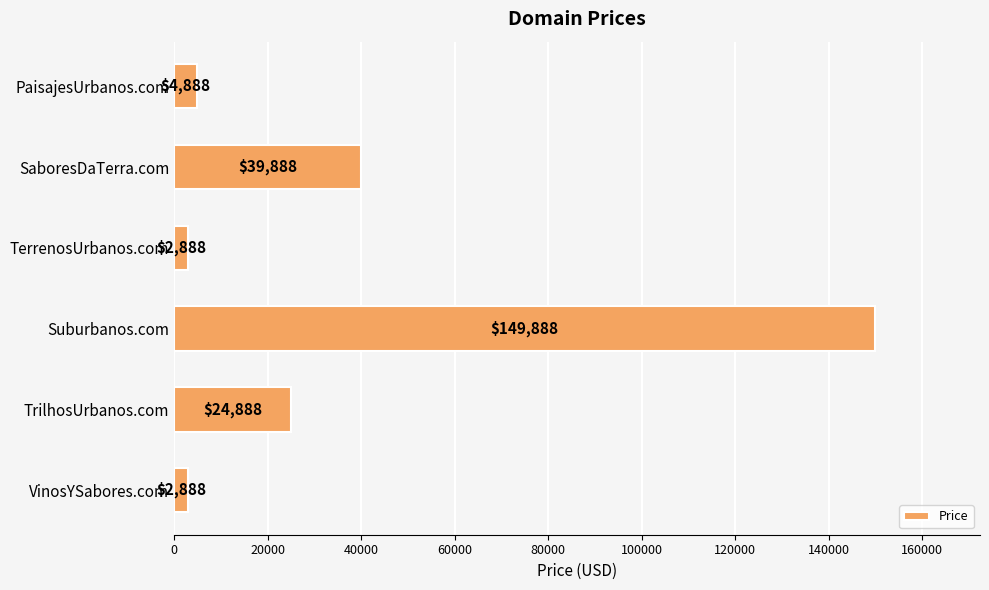

How many bars are there in total?

6